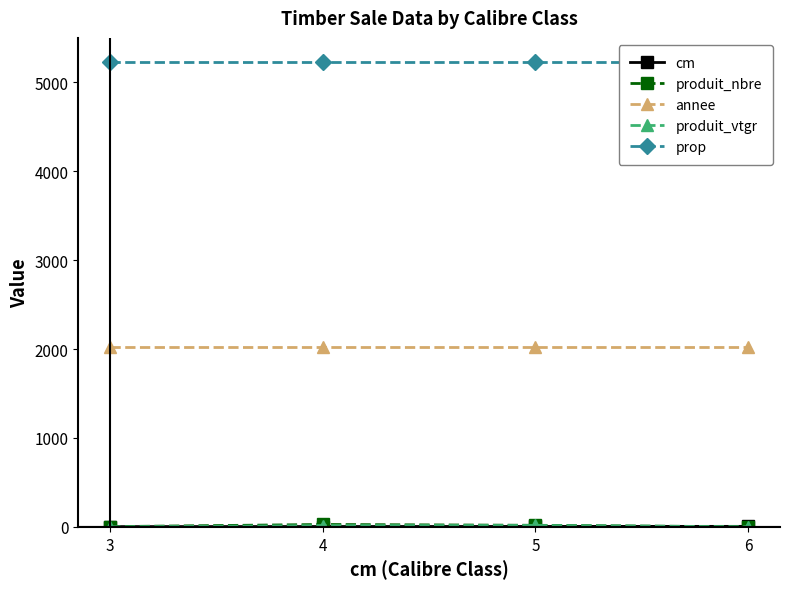

Reading right to left, transcribe all the data shown in this chart.

cm: 6=6.0	5=5.0	4=4.0	3=3.0
produit_nbre: 6=1.0	5=18.0	4=27.0	3=3.0
annee: 6=2021.0	5=2021.0	4=2021.0	3=2021.0
produit_vtgr: 6=1.5	5=16.2	4=14.7	3=0.9
prop: 6=5230.0	5=5230.0	4=5230.0	3=5230.0